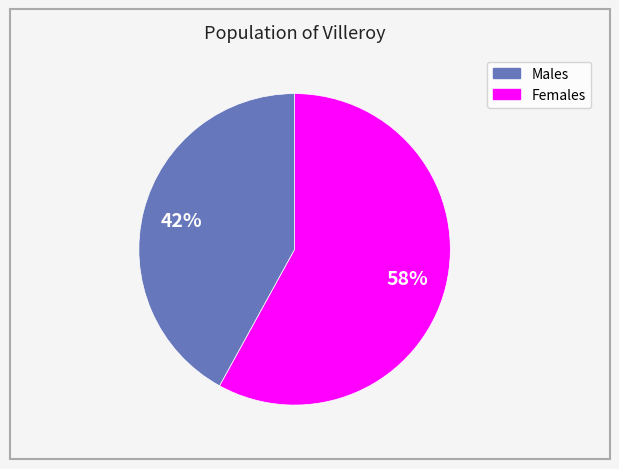

Count the number of slices in the pie.

2